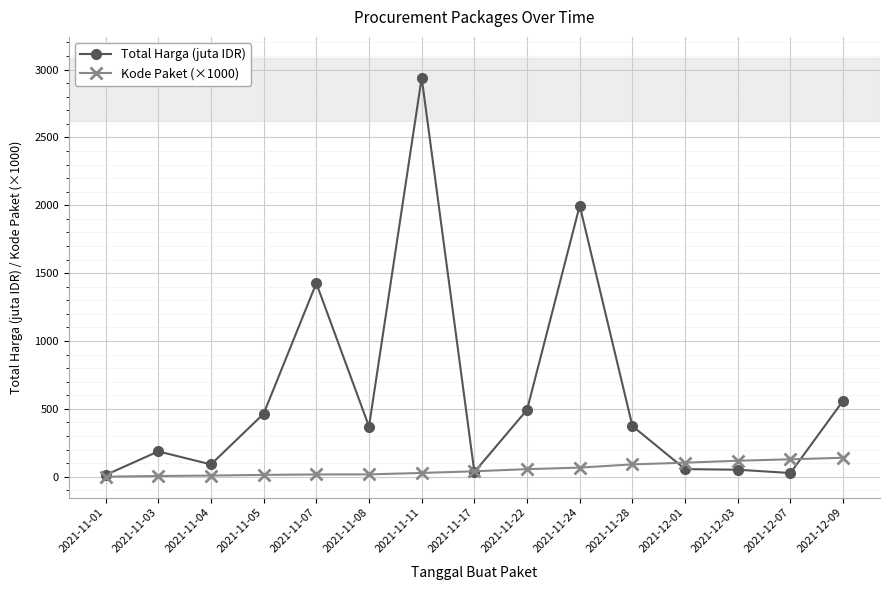

What is the label of the 3rd point from the right?

2021-12-03